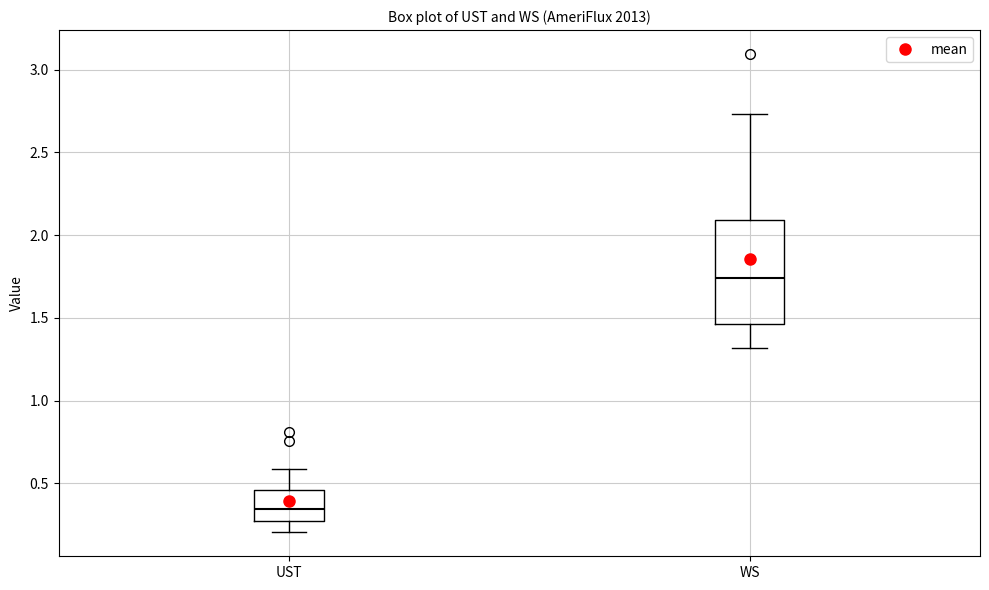

Reading left to right, transcribe this box plot: for each box, give where its median line is, the range the box spans, and where its two whiskers end, as read against the y-axis. The values are not printed on the chart, so give them approximately, as read against the axis.

UST: median 0.35, box 0.25 to 0.45, whiskers 0.20 to 0.60
WS: median 1.75, box 1.45 to 2.10, whiskers 1.30 to 2.75